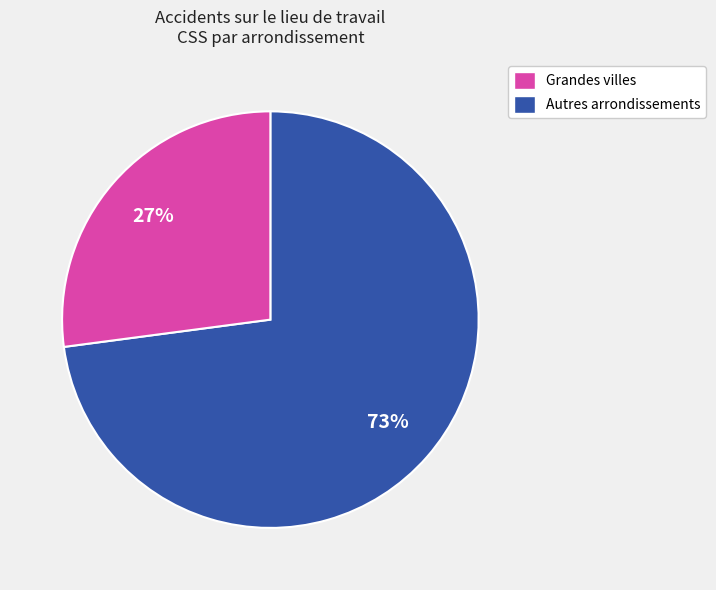

True or false: Autres arrondissements accounts for 27% of the total.

True